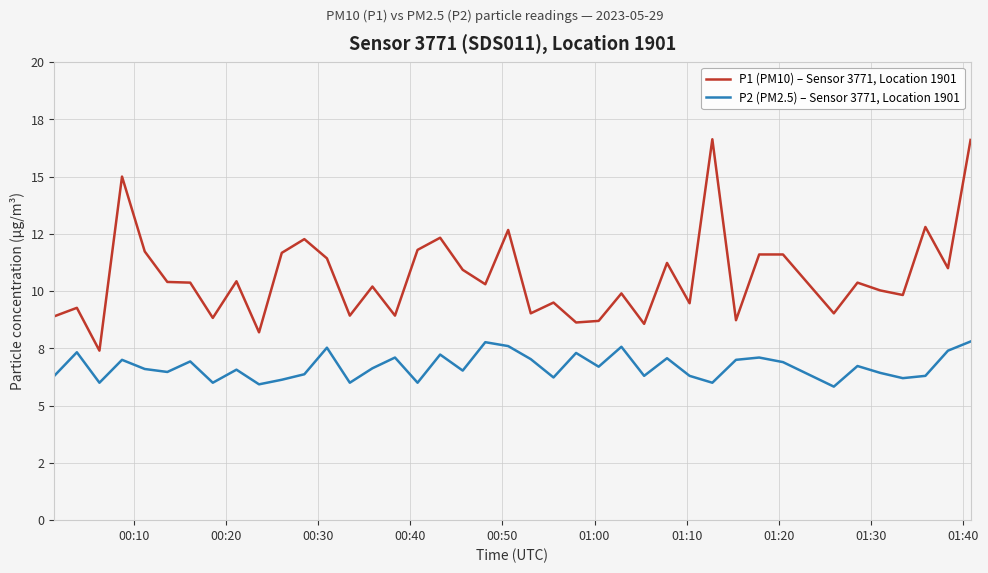

Rank the series by their average value, from highest to lowest.

P1 (PM10) – Sensor 3771, Location 1901, P2 (PM2.5) – Sensor 3771, Location 1901